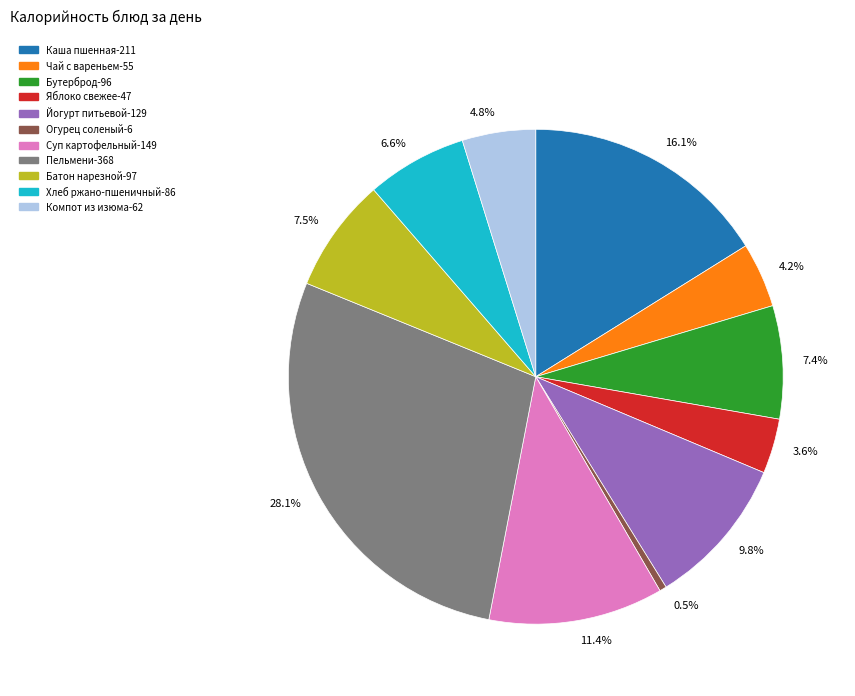

Which slice is the largest?

28.1%